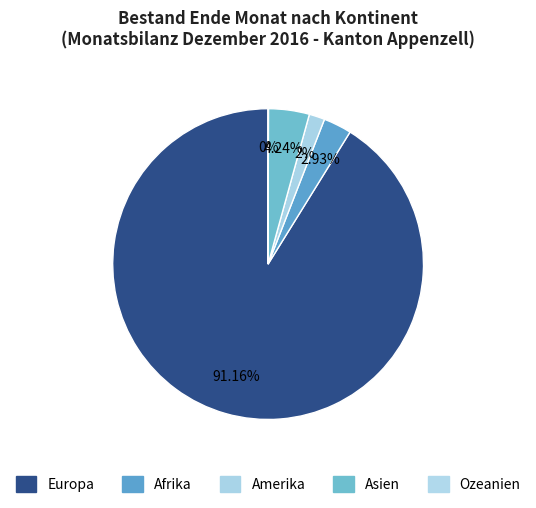

Is there a majority slice in this chart?

Yes